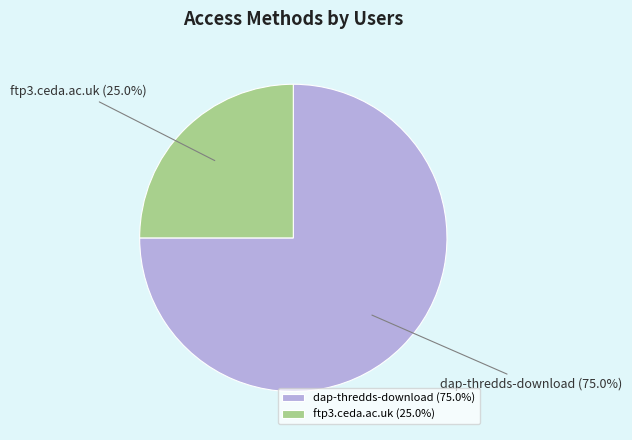

Approximately how many times larger is the value at ftp3.ceda.ac.uk compared to dap-thredds-download?

0.3